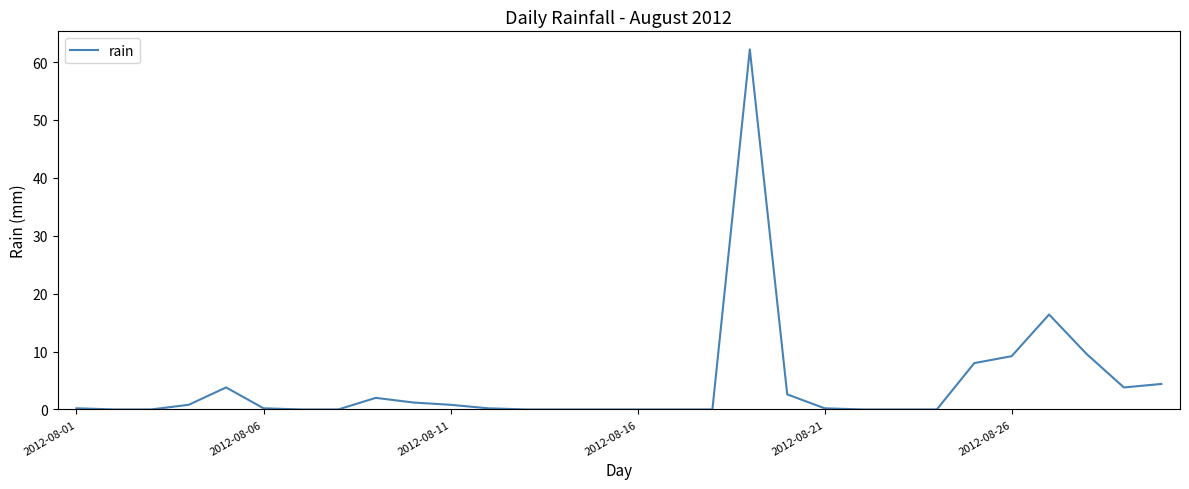

What is the maximum value shown in the chart?

62.2